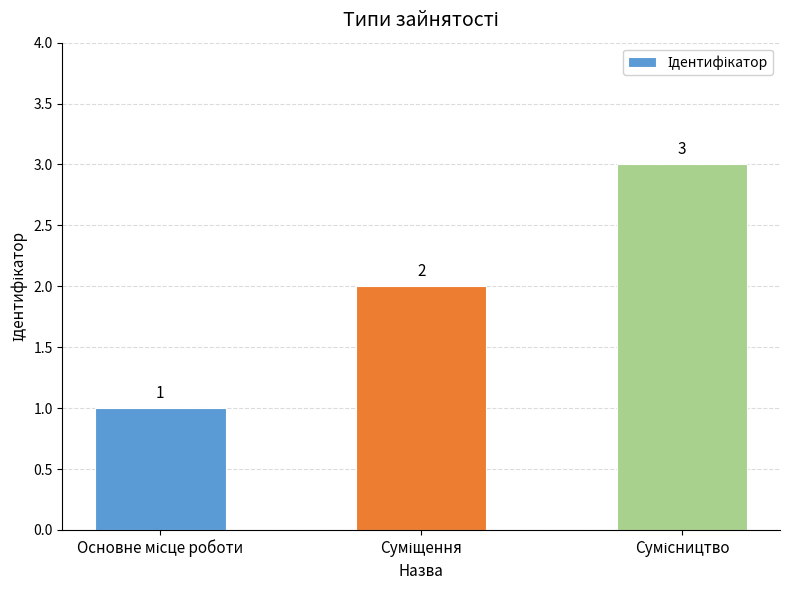

What is the greatest value displayed?

3